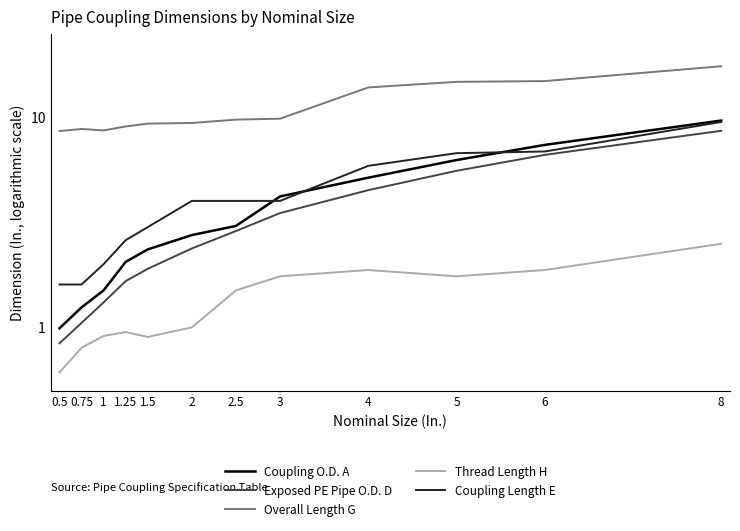

What value does the Exposed PE Pipe O.D. D series have at 5?

5.6